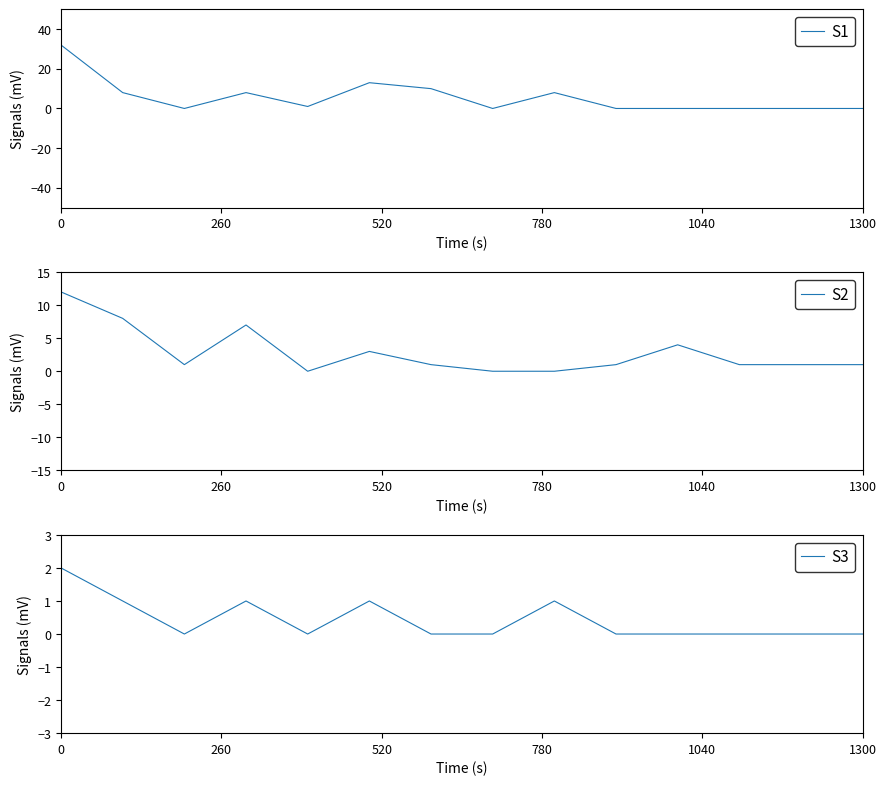

How many positive values does the S2 series have?

11